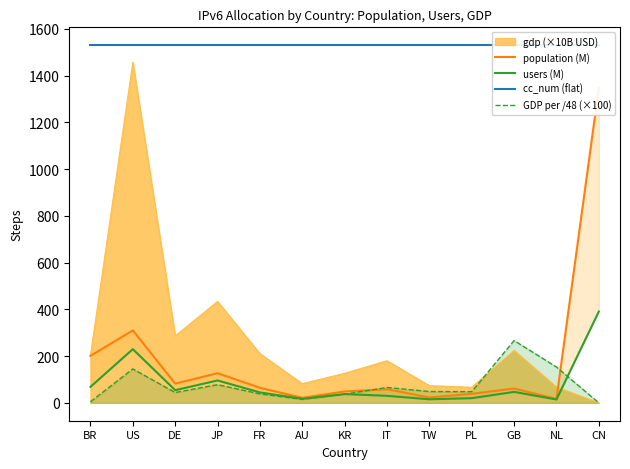

How many interior local peaks does the users (M) series have?

4